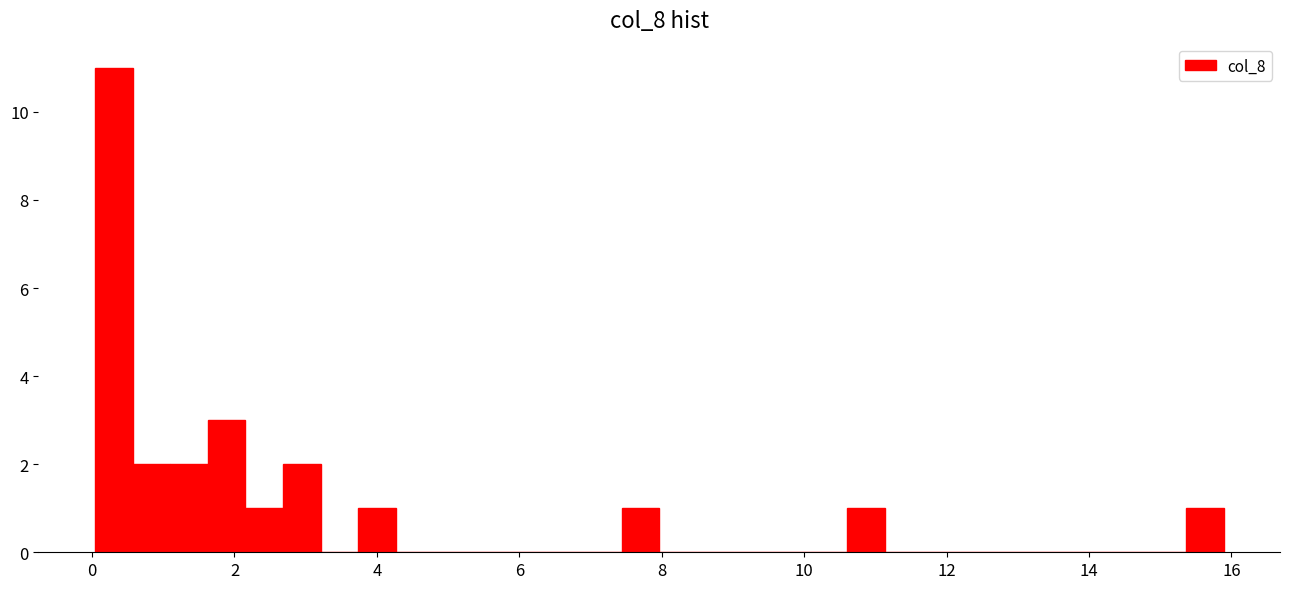

Around what value on the x-axis is the tallest bar? Give the approximate position of its centre, as read against the axis.

0.4